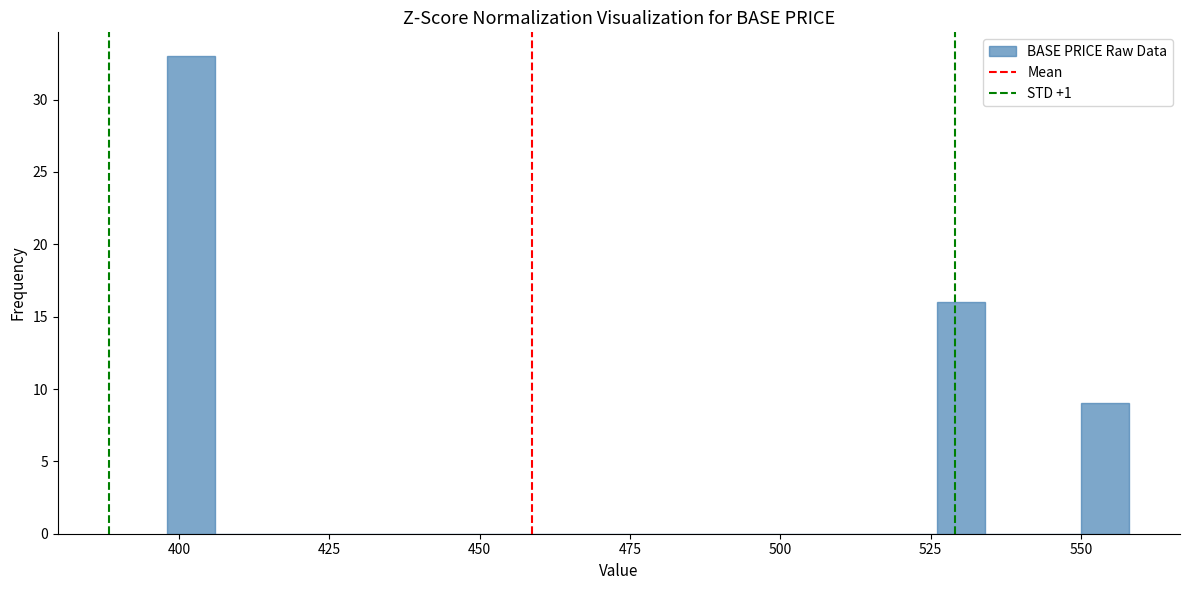

Around what value on the x-axis is the tallest bar? Give the approximate position of its centre, as read against the axis.

400